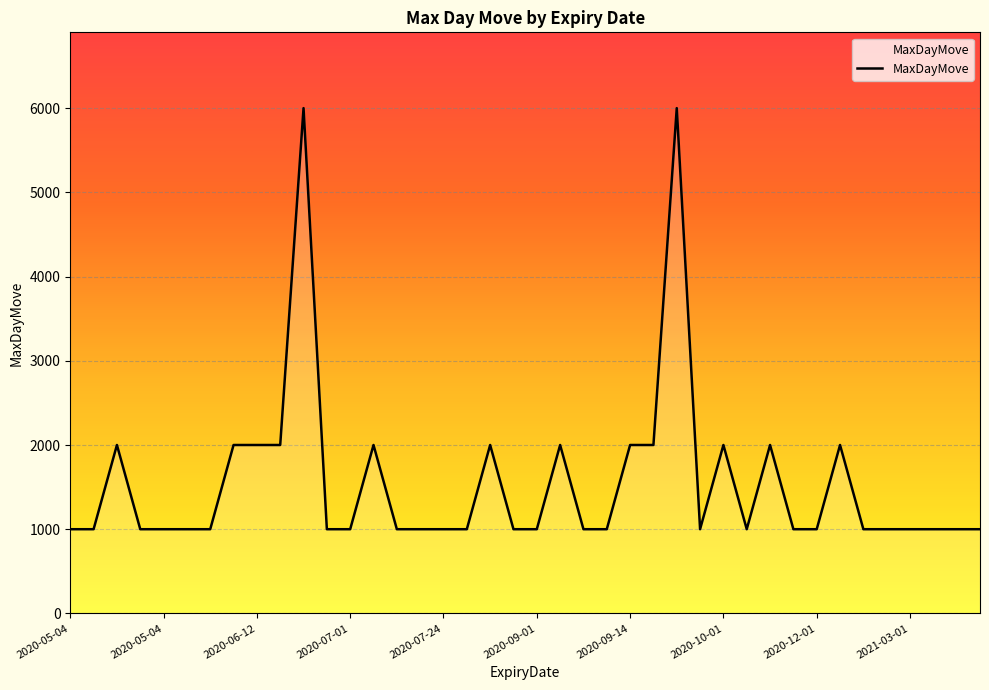

What is the greatest value displayed?

6000